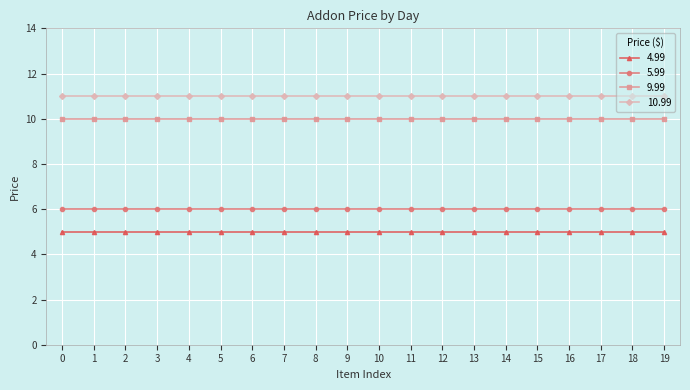

True or false: 10.99 has a value of 11.0 at 9.

True